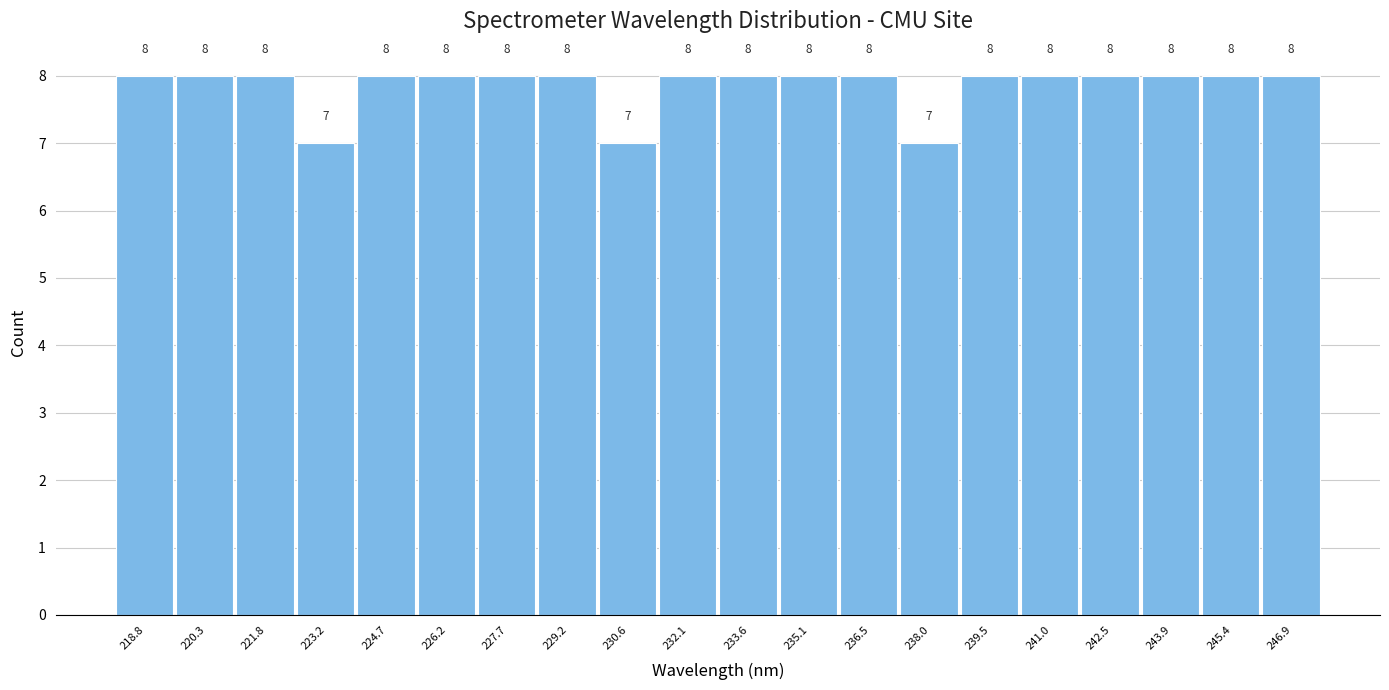

How tall is the bar that spans 237.2 to 238.8 on the x-axis? The bar edges are not printed on the chart, so give them approximately, as read against the axis.

7